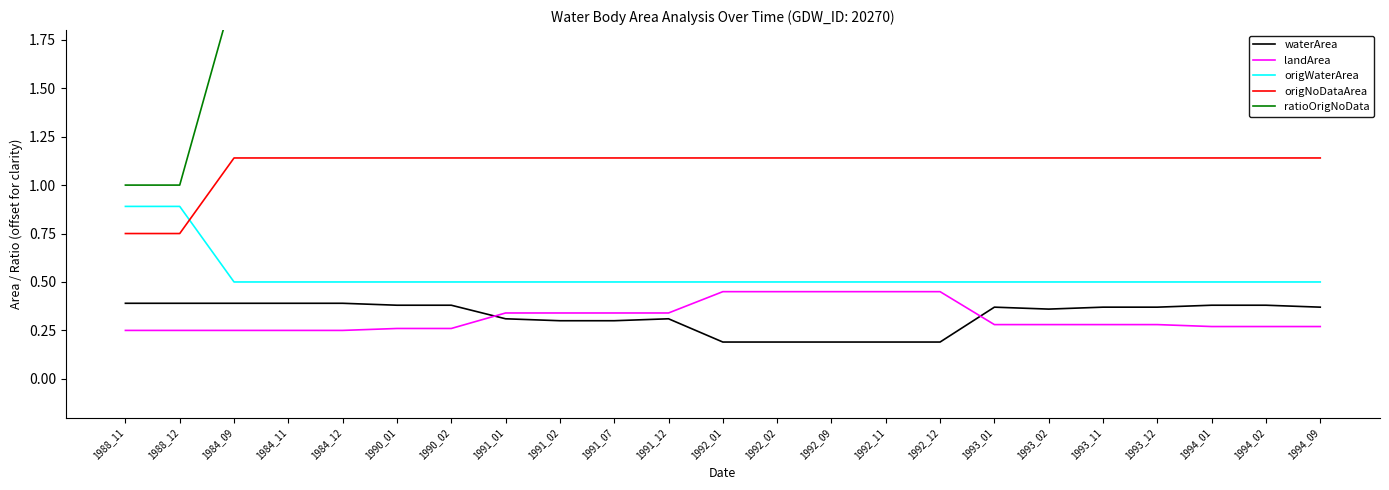

At how many categories does at least one series exceed 0?

23